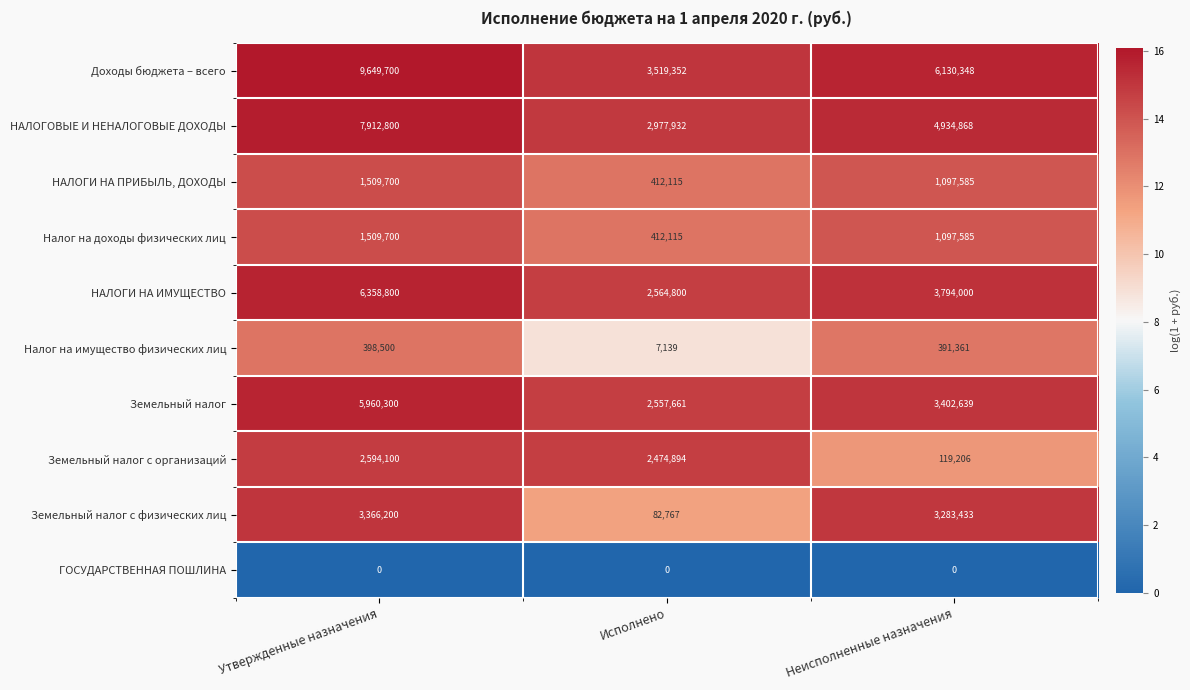

At which category is the sum across all series the highest?

Утвержденные назначения